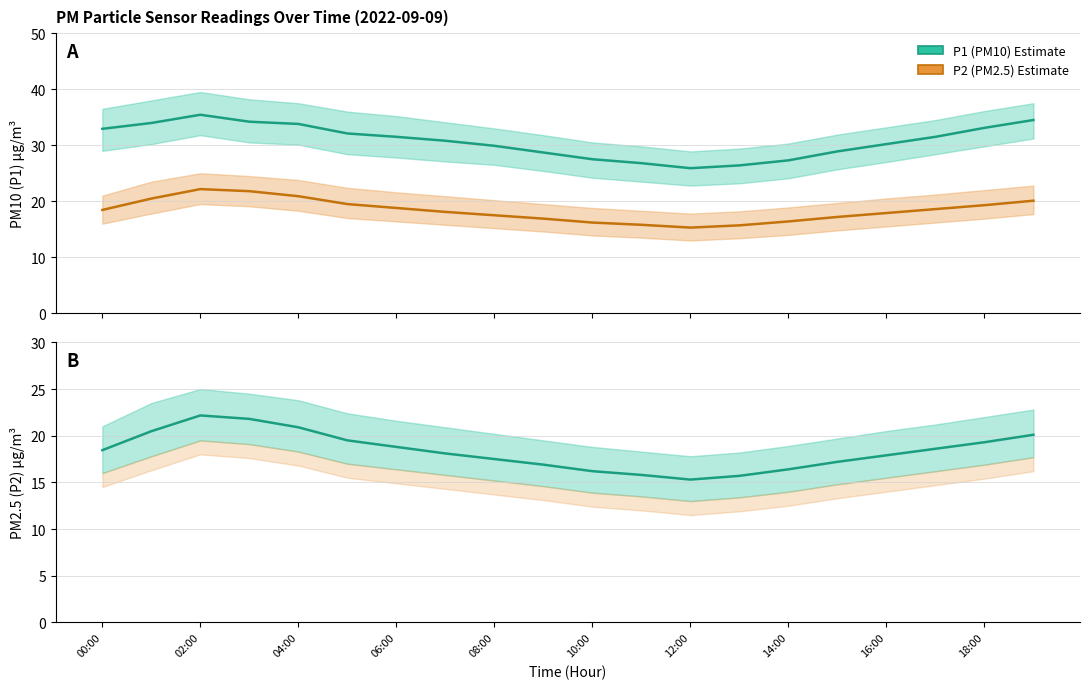

At which category is the sum across all series the highest?

02:00